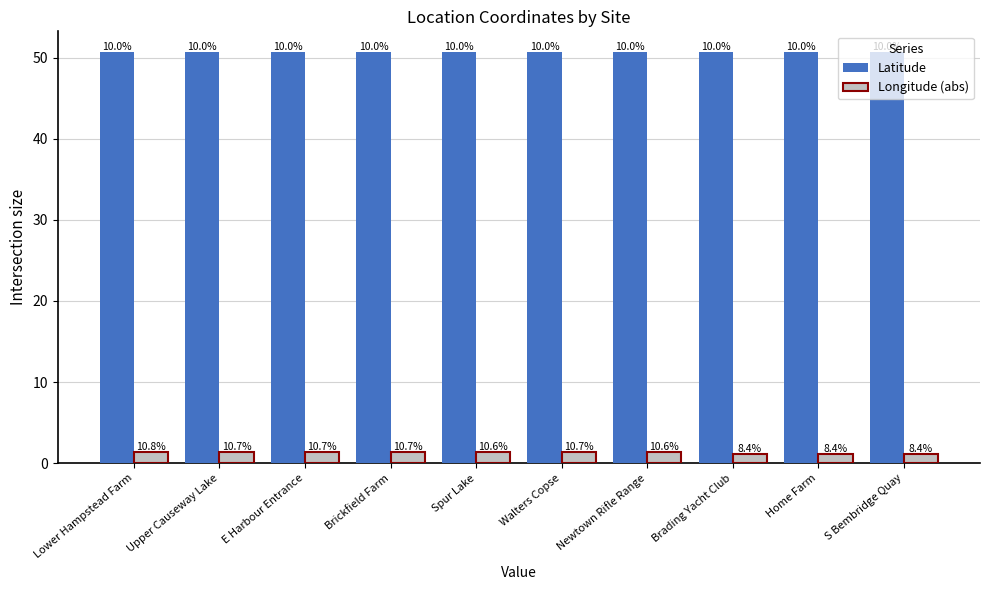

How many groups of bars are there?

10